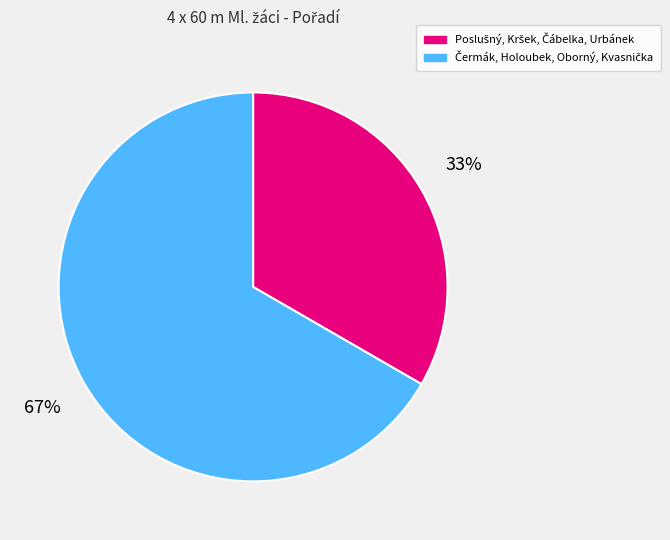

Is there any slice that represents more than half of the pie?

Yes